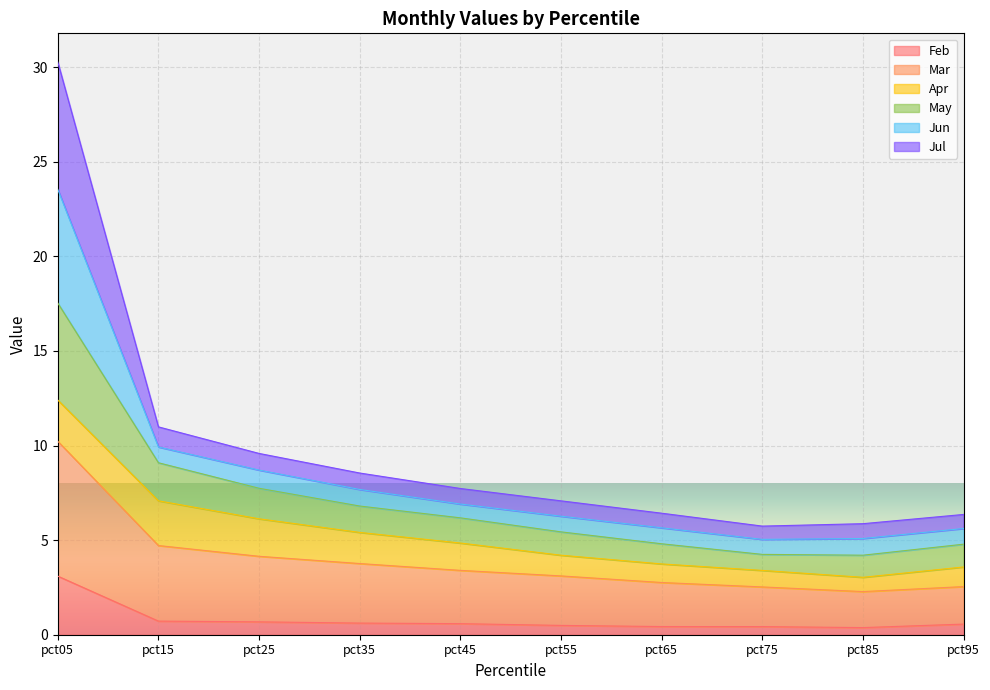

What is the spread (max minus min) of values at pct35?

7.9